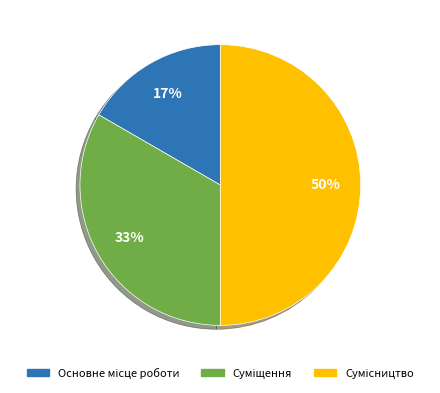

To the nearest percent, what is the difference between the largest and smallest slice percentages?

33%